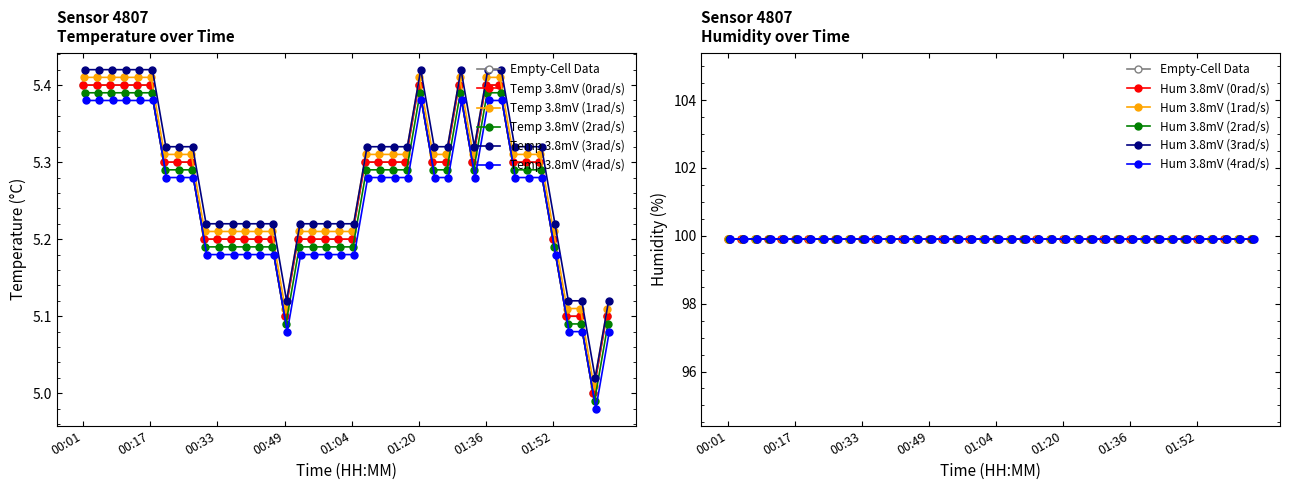

Reading right to left, transcribe all the data shown in this chart.

02:04=5.1	02:01=5.0	01:58=5.1	01:55=5.1	01:52=5.2	01:48=5.3	01:45=5.3	01:42=5.3	01:39=5.4	01:36=5.4	01:33=5.3	01:30=5.4	01:26=5.3	01:23=5.3	01:20=5.4	01:17=5.3	01:14=5.3	01:11=5.3	01:08=5.3	01:04=5.2	01:01=5.2	00:58=5.2	00:55=5.2	00:52=5.2	00:49=5.1	00:46=5.2	00:42=5.2	00:39=5.2	00:36=5.2	00:33=5.2	00:30=5.2	00:27=5.3	00:23=5.3	00:20=5.3	00:17=5.4	00:14=5.4	00:11=5.4	00:08=5.4	00:05=5.4	00:01=5.4